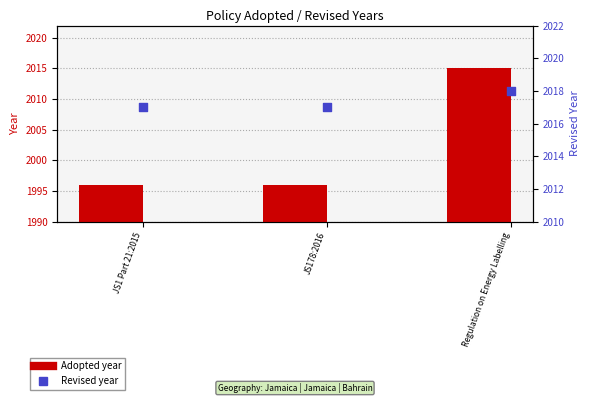

At how many categories does at least one series exceed 2010?

3